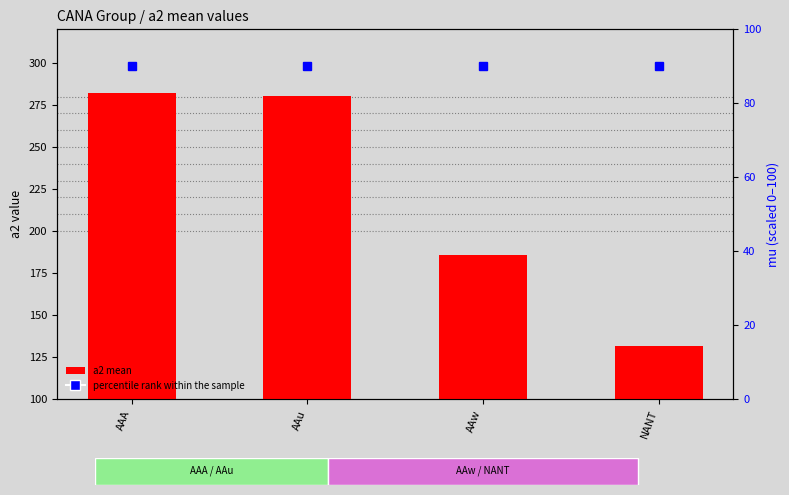

Reading left to right, list all the values displayed in this chart.

a2 (mean): AAA=282.0	AAu=280.2	AAw=185.8	NANT=131.7
percentile rank within the sample: AAA=90.0	AAu=90.0	AAw=90.0	NANT=90.0